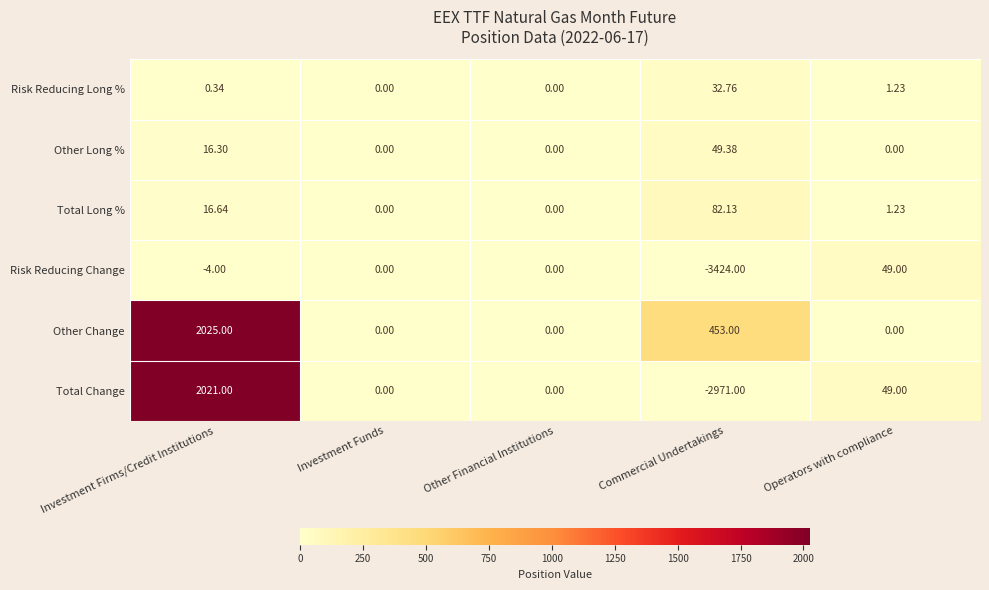

How many data points does each series have?

5